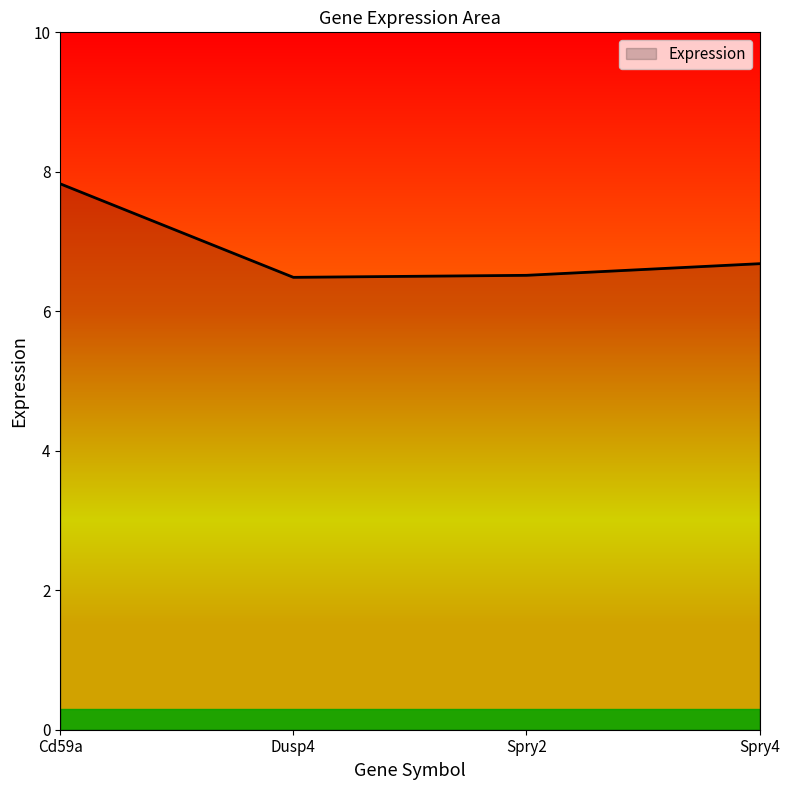

What position from the left is Dusp4?

2